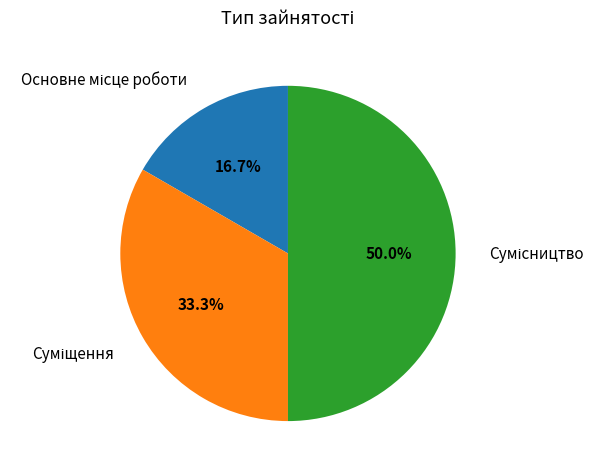

How many segments does this pie chart have?

3